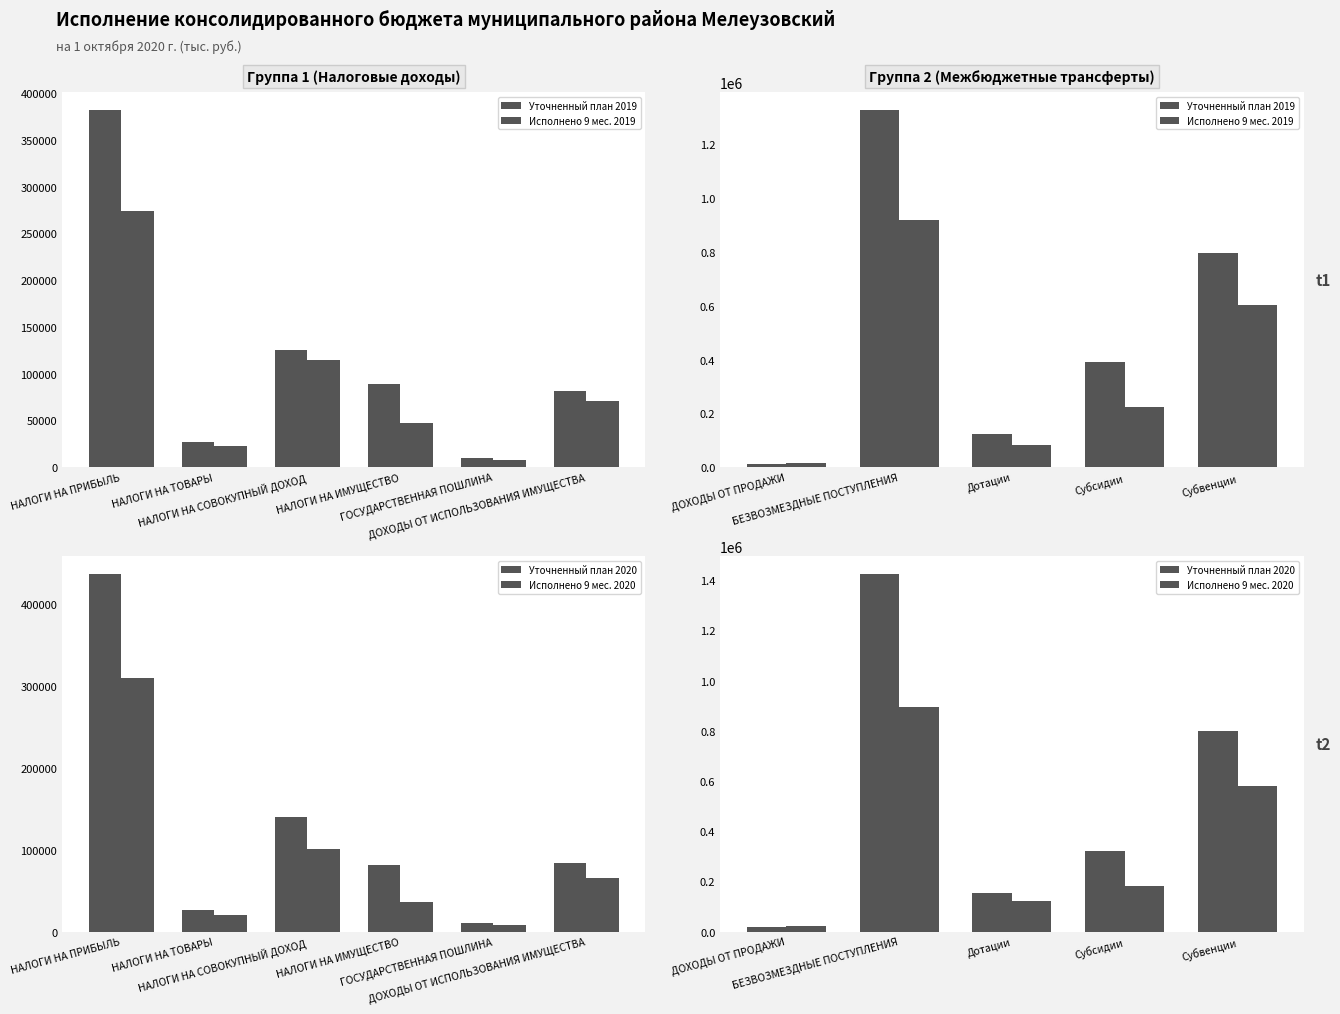

How many data points in Исполнено 9 мес. 2019 are less than 222057?

2